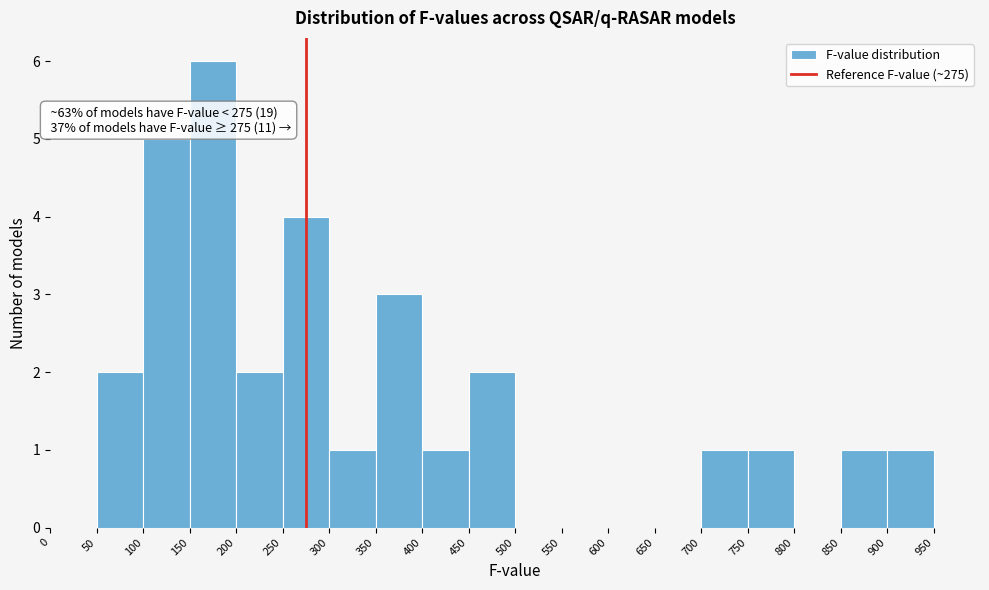

Which range on the x-axis has the tallest bar?

150 to 200